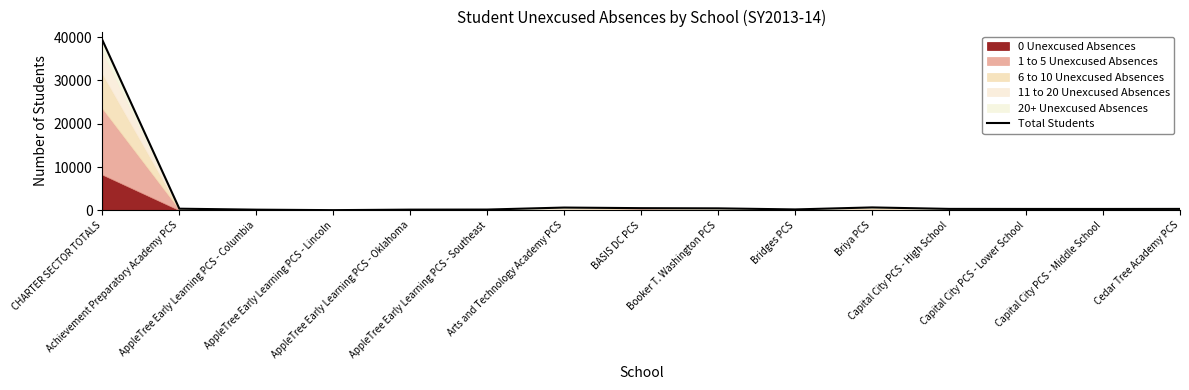

Reading left to right, extract all data points from this chart.

CHARTER SECTOR TOTALS=39328	Achievement Preparatory Academy PCS=384	AppleTree Early Learning PCS - Columbia=161	AppleTree Early Learning PCS - Lincoln=50	AppleTree Early Learning PCS - Oklahoma=169	AppleTree Early Learning PCS - Southeast=186	Arts and Technology Academy PCS=648	BASIS DC PCS=509	Booker T. Washington PCS=464	Bridges PCS=216	Briya PCS=678	Capital City PCS - High School=339	Capital City PCS - Lower School=326	Capital City PCS - Middle School=323	Cedar Tree Academy PCS=335